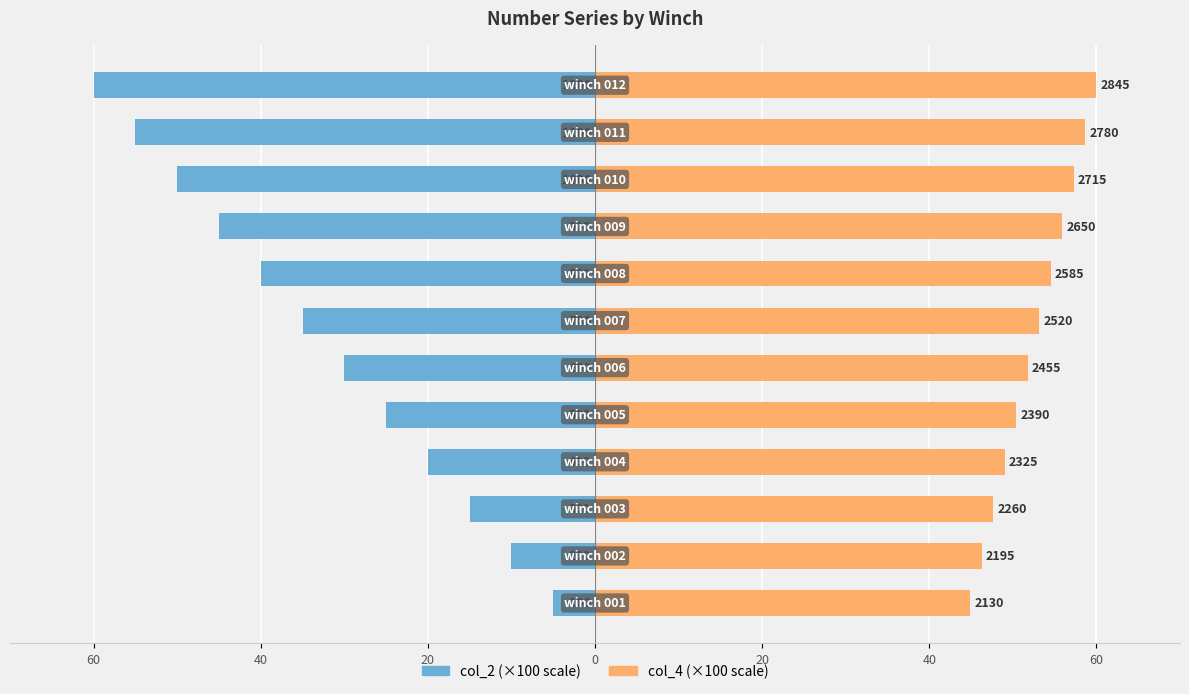

How many groups of bars are there?

12